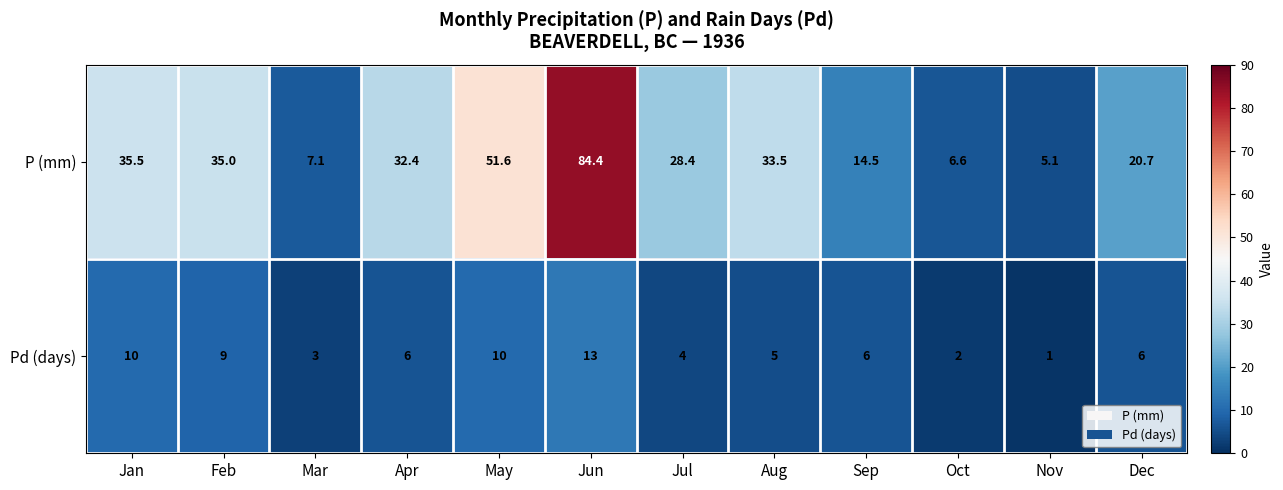

What is the difference between the maximum and minimum values in the Pd (days) series?

12.0